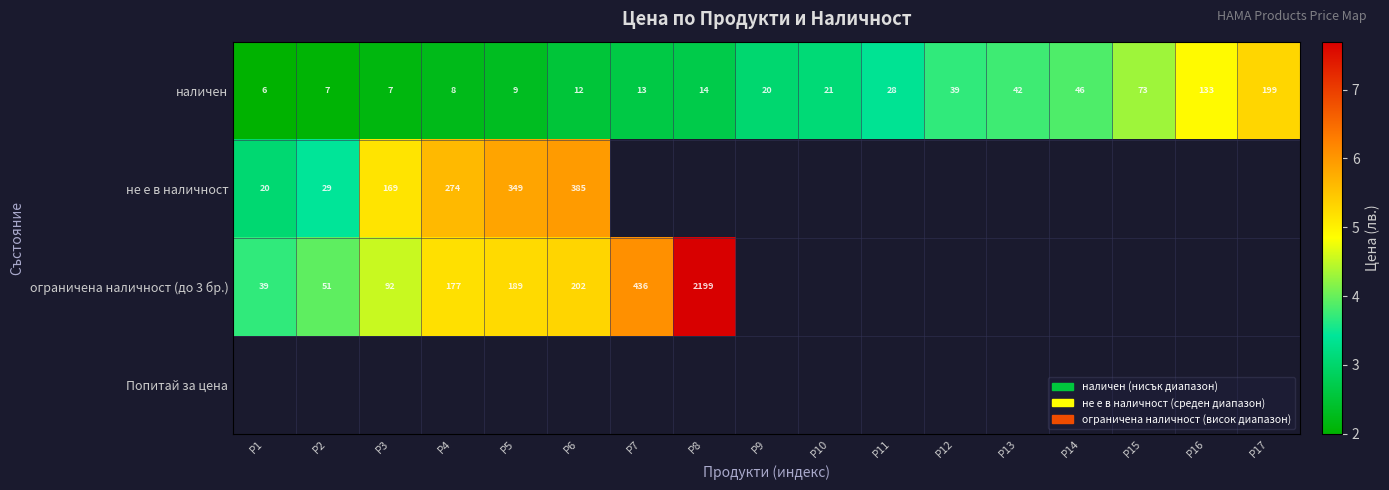

How many categories are shown in the chart?

17